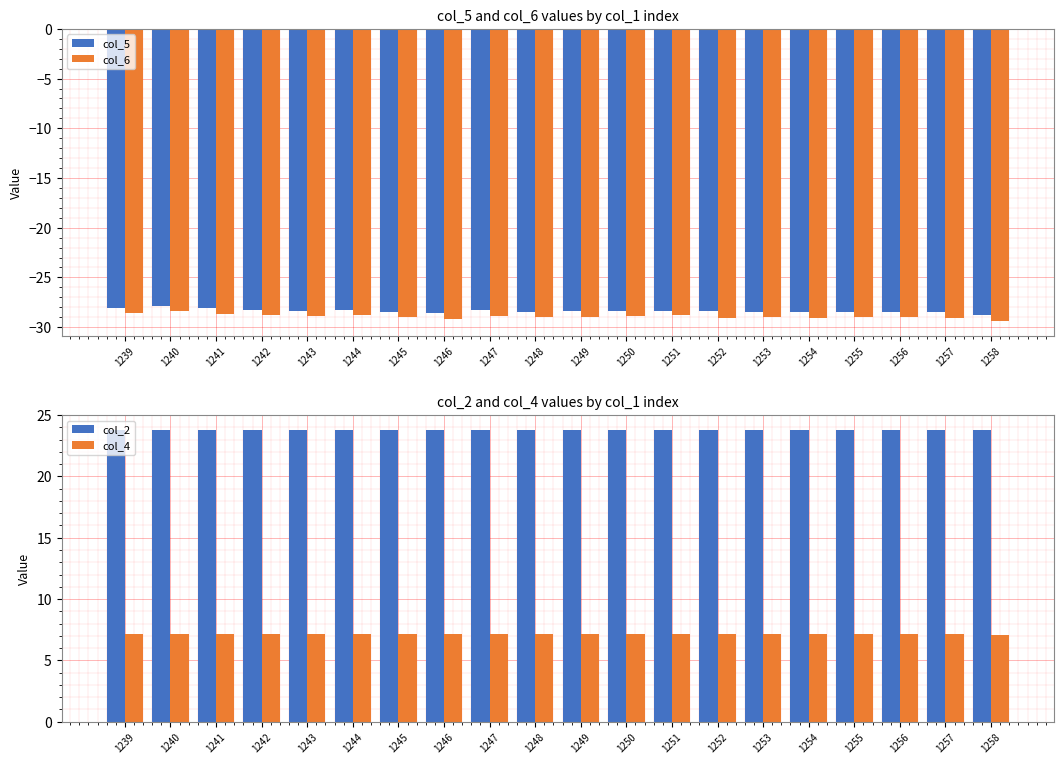

Between 1239 and 1251, which is larger?

1239